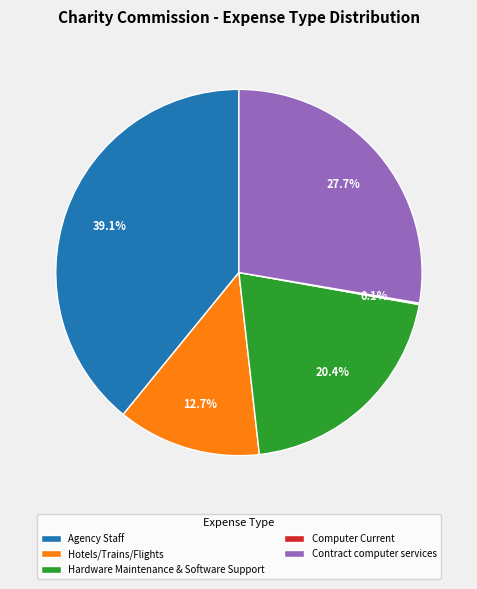

Does Contract computer services account for over 50% of the chart?

No